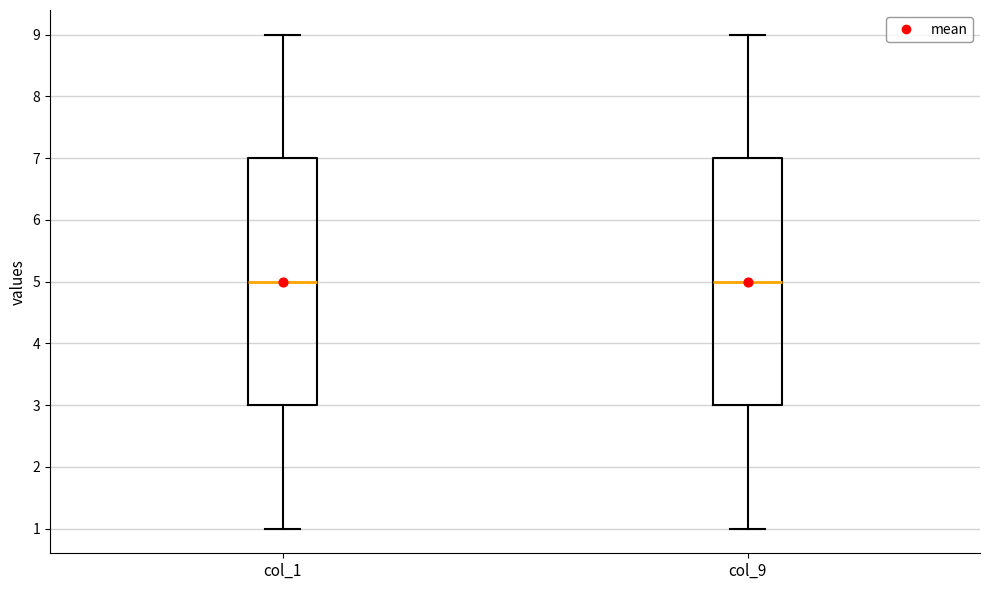

Reading left to right, read every box against the y-axis: the position of its median line, the range the box covers, and the ends of its whiskers. The values are not printed on the chart, so give them approximately, as read against the axis.

col_1: median 5, box 3 to 7, whiskers 1 to 9
col_9: median 5, box 3 to 7, whiskers 1 to 9